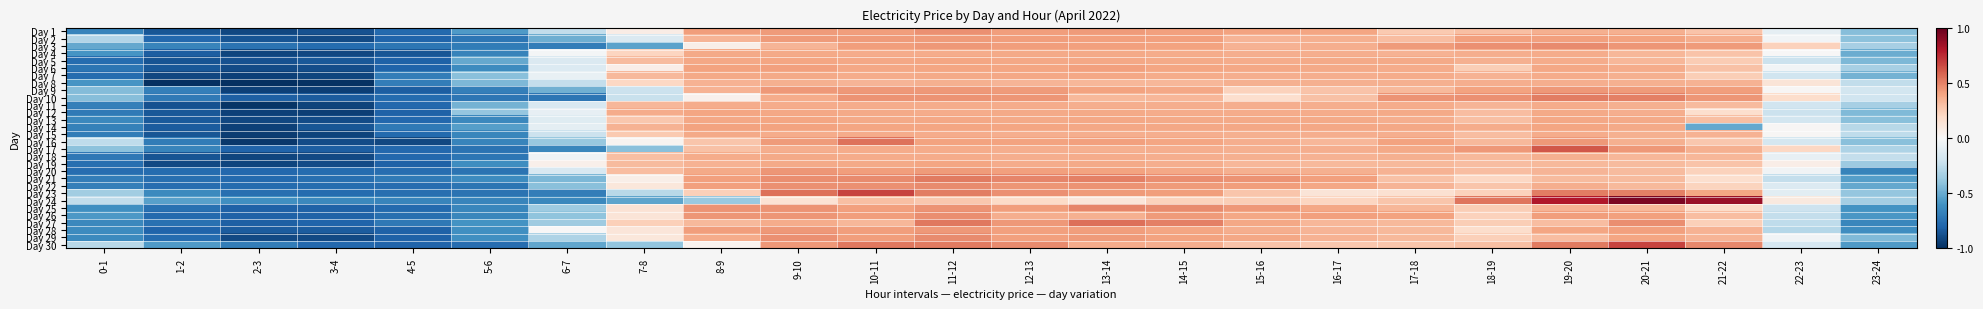

What is the minimum value shown in the chart?

-1.0